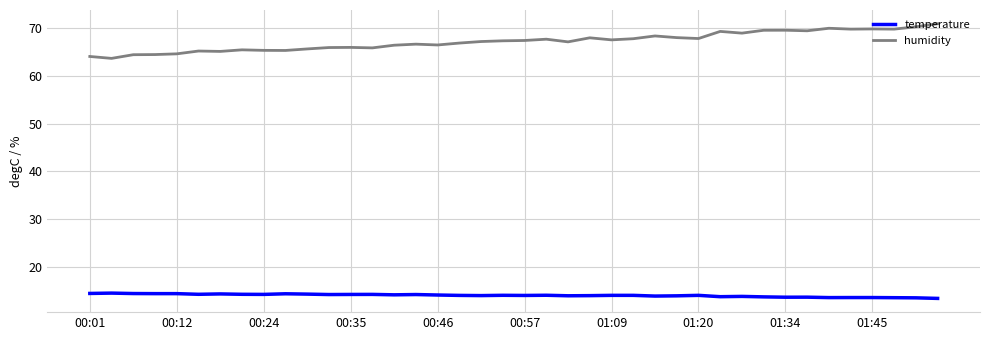

Which series has the largest range (max minus min)?

humidity